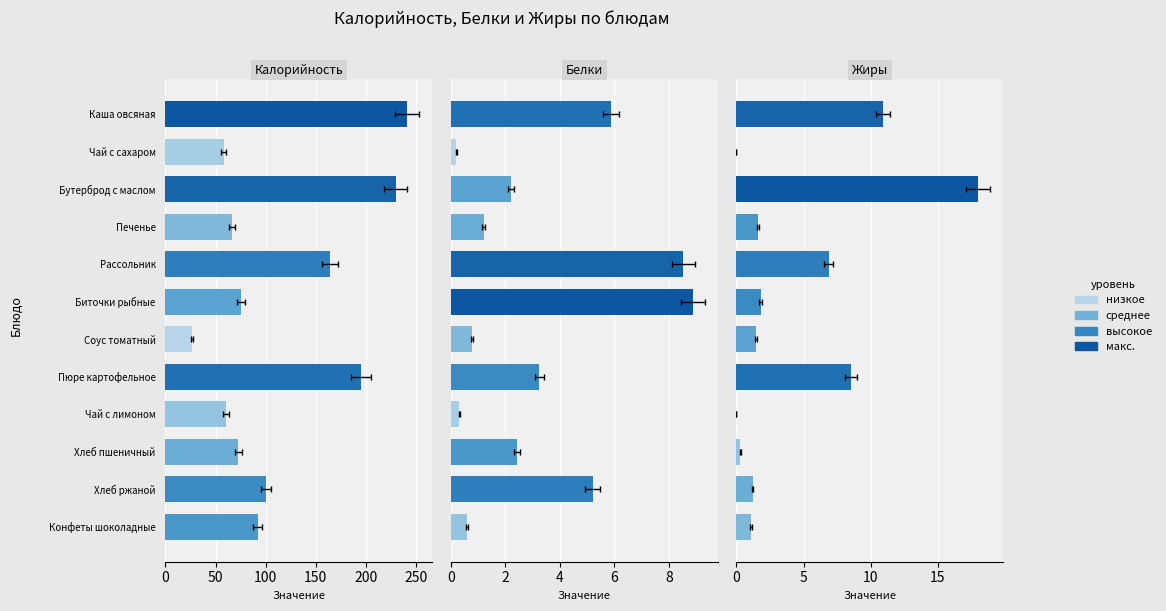

What is the minimum value for Белки?

0.2